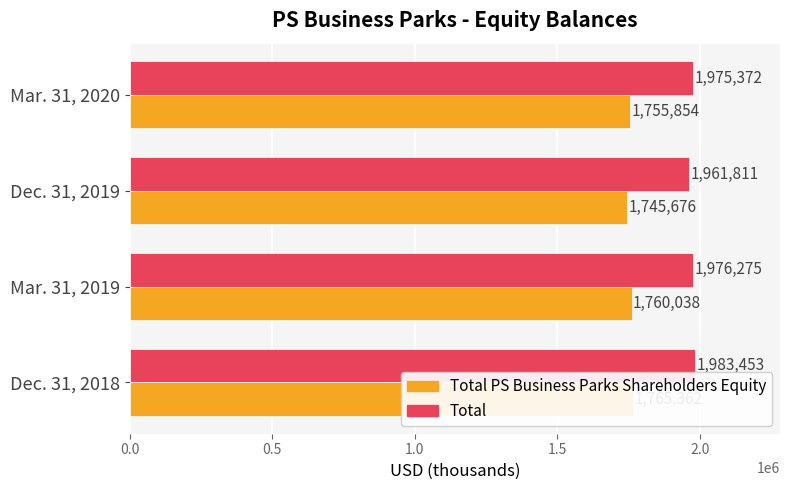

Between Dec. 31, 2018 and Mar. 31, 2020, which series saw the biggest shift?

Total PS Business Parks Shareholders Equity